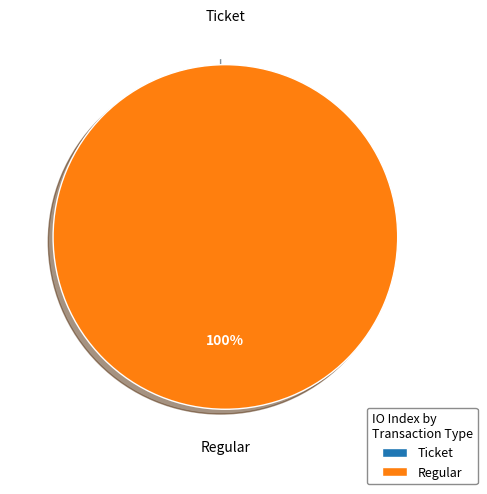

To the nearest percent, what percentage of the pie is Regular?

100%